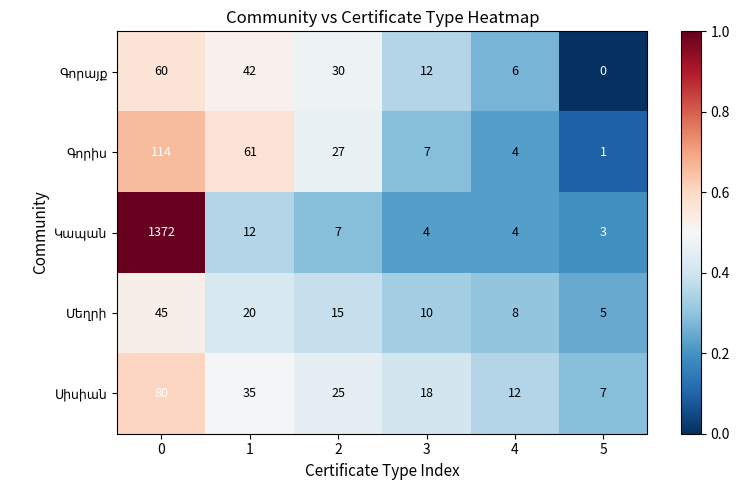

What is the total value across all series at 0?

1671